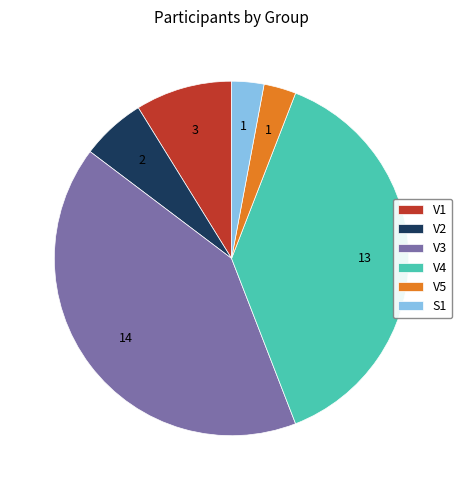

Is it true that V5 is 3% of the pie?

True